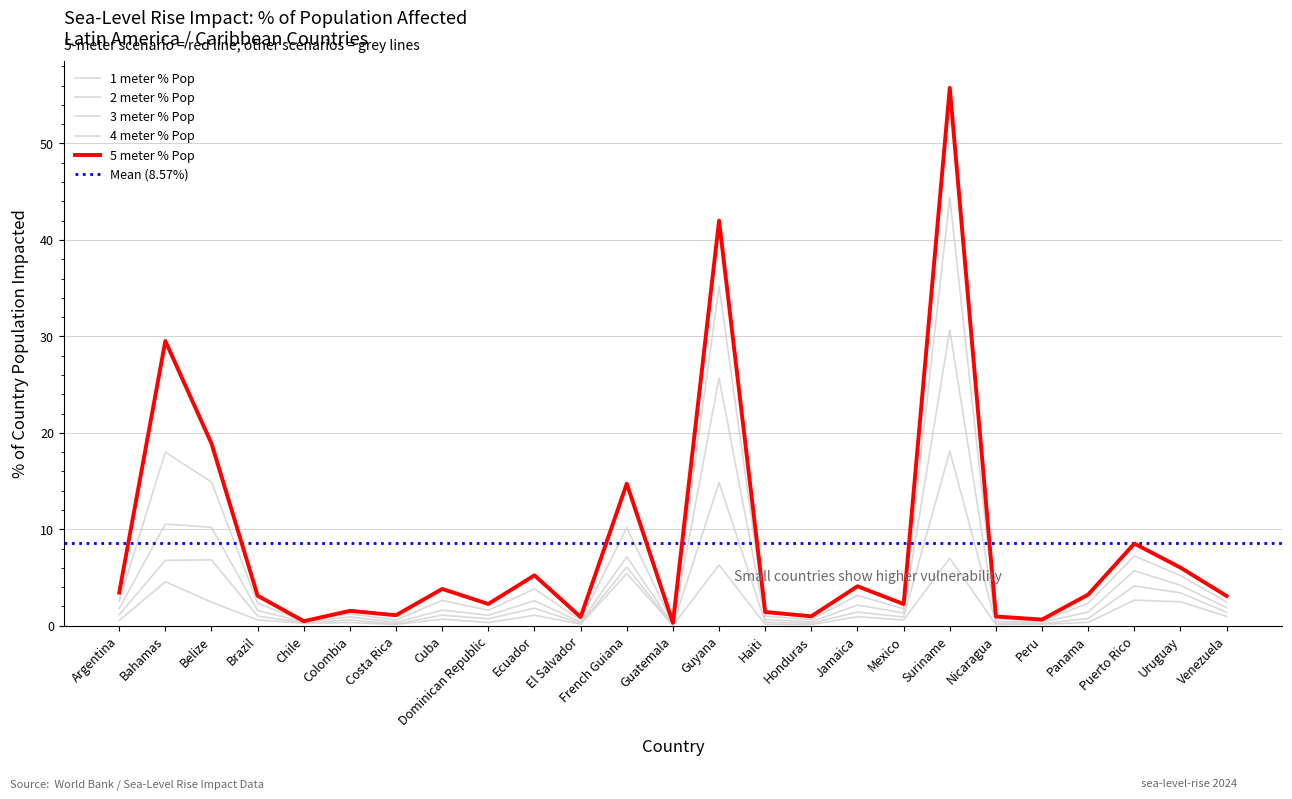

Where is 5 meter % Pop nearest to the value 28?

Bahamas